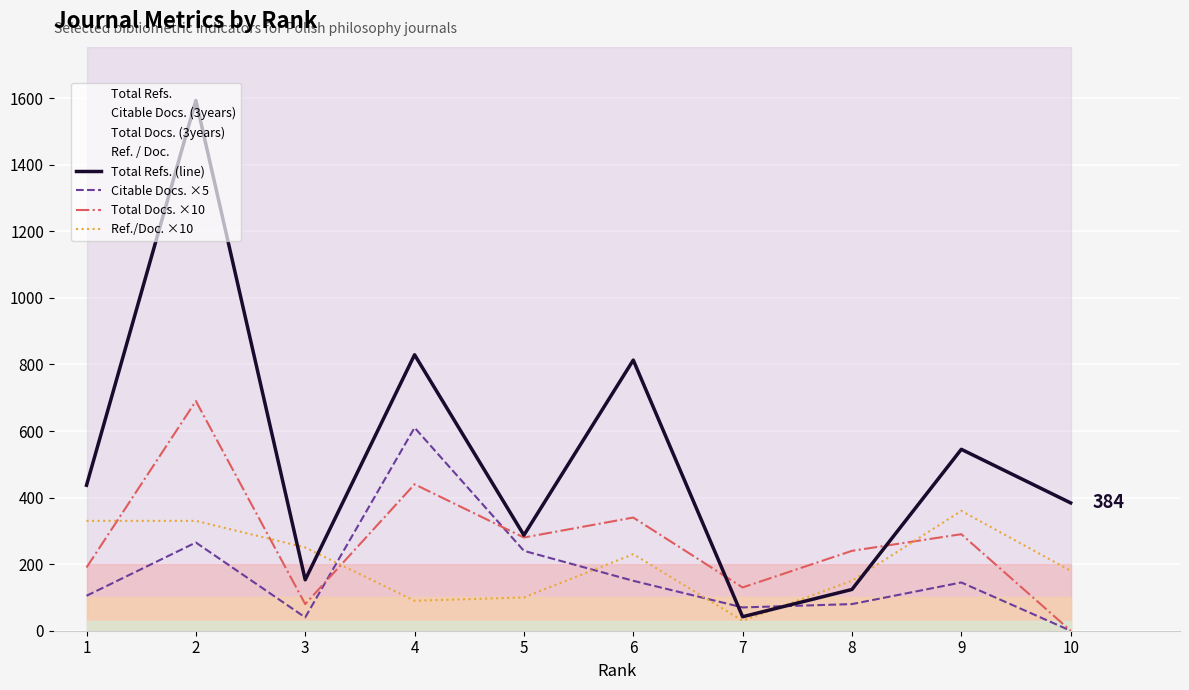

Rank the categories by Total Refs. (line) value from highest to lowest.

2, 4, 6, 9, 1, 10, 5, 3, 8, 7